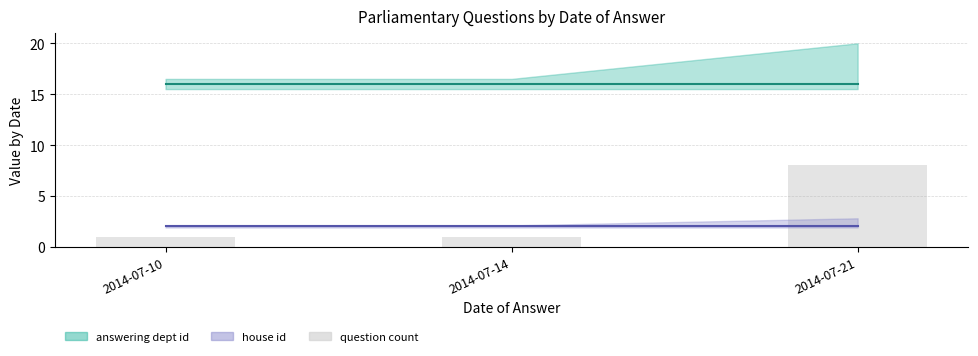

The chart shows a value of 12 at 2014-07-21. True or false?

False